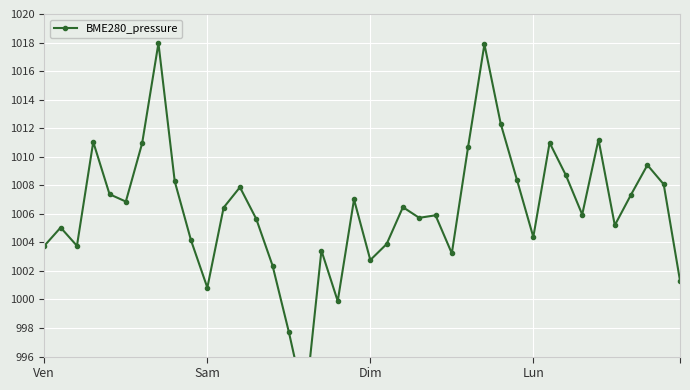

How many points are lower than both their immediate neighbors (excluding endpoints)?

11